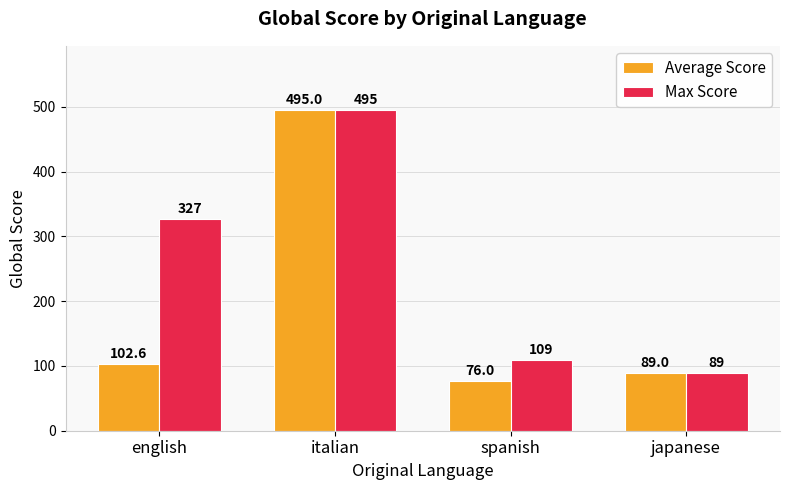

What value does the Average Score series have at italian?

495.0